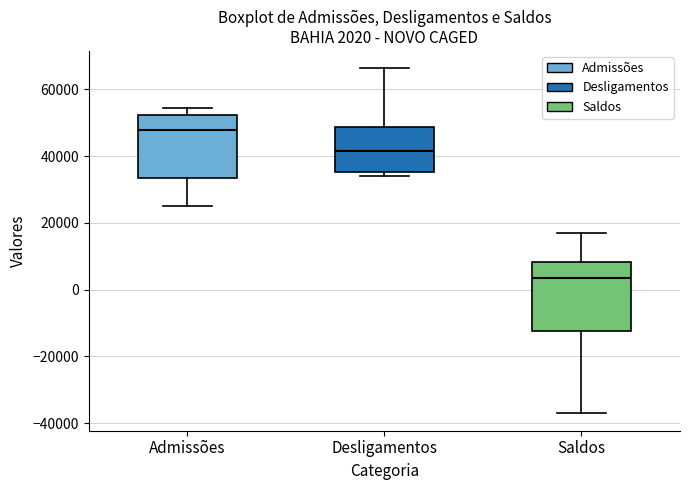

Which box's median line is the lowest?

Saldos